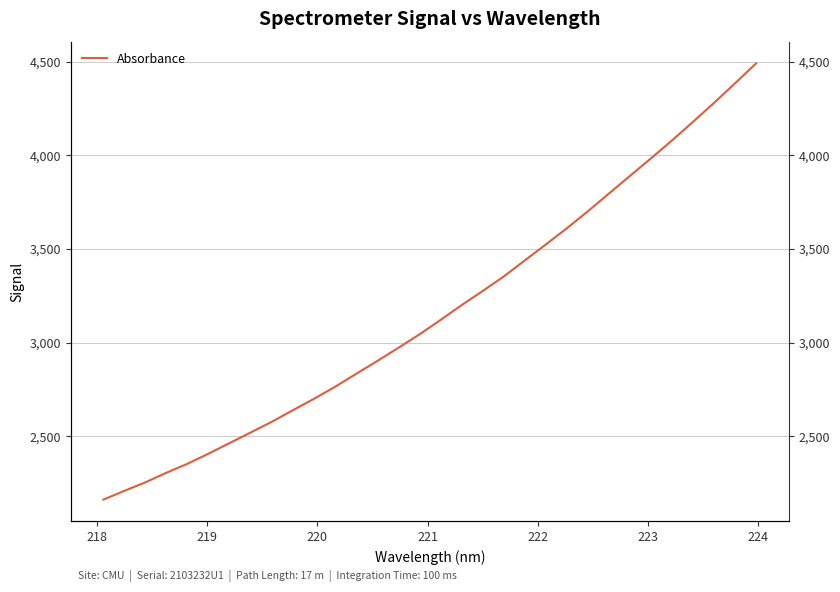

Reading left to right, what are all the values shown in this chart?

2162.8	2210.0	2255.3	2306.6	2354.5	2408.6	2465.1	2521.7	2578.6	2640.3	2701.1	2765.1	2834.3	2902.3	2972.8	3044.3	3121.4	3200.2	3275.6	3352.9	3438.7	3523.7	3610.4	3700.9	3795.8	3889.7	3983.5	4079.2	4178.7	4279.9	4384.3	4490.6